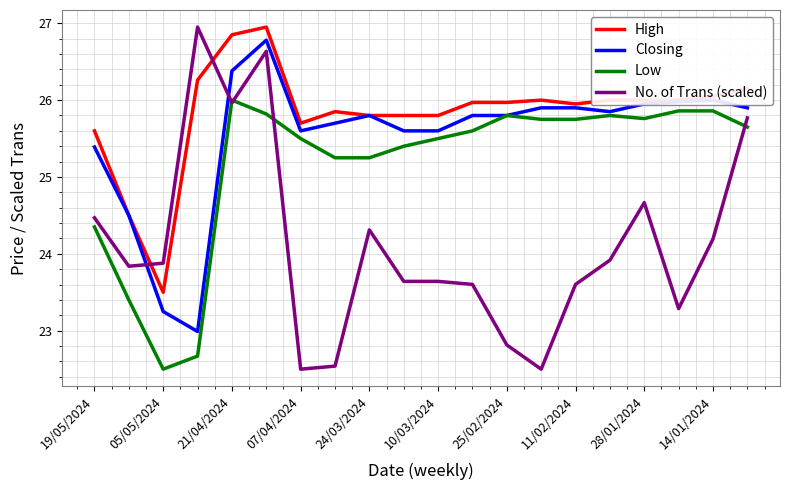

Which series ends up on top after the final intersection of No. of Trans (scaled) and Low?

No. of Trans (scaled)